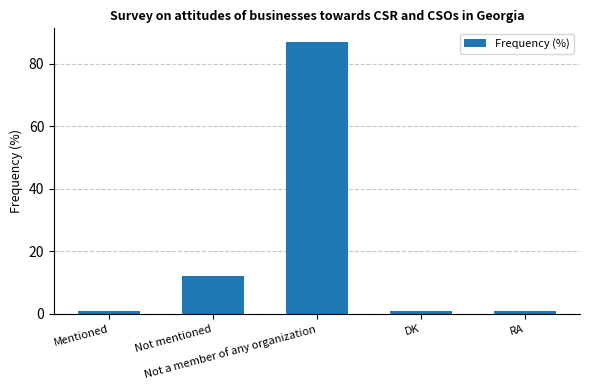

How many data points does each series have?

5